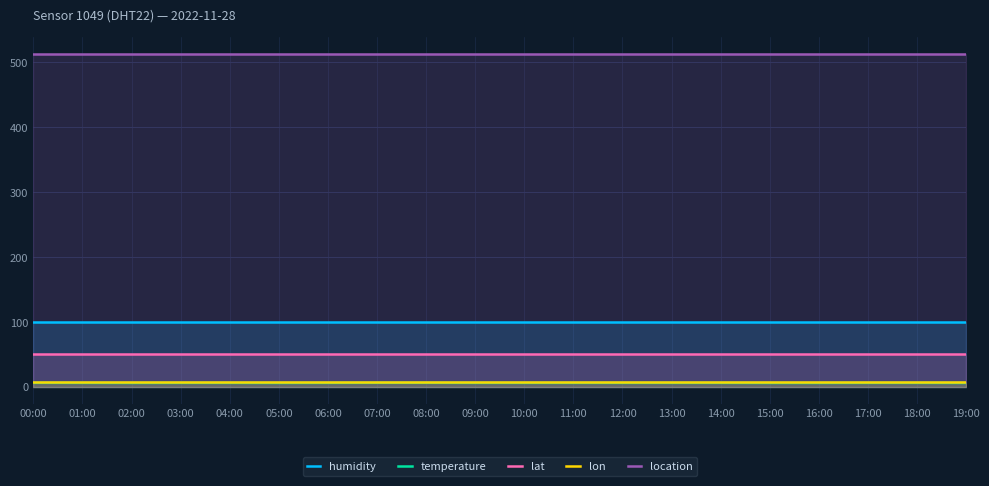

What is the lowest value of the location series?

513.0